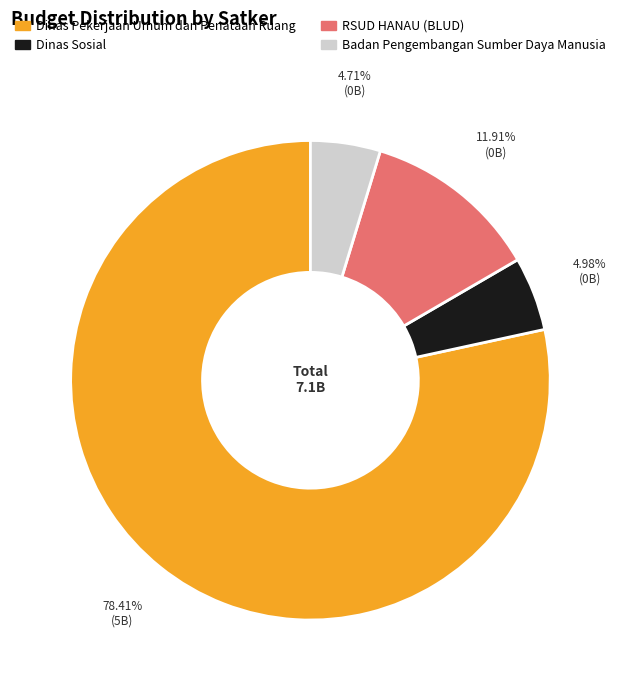

Does any single category account for the majority?

Yes